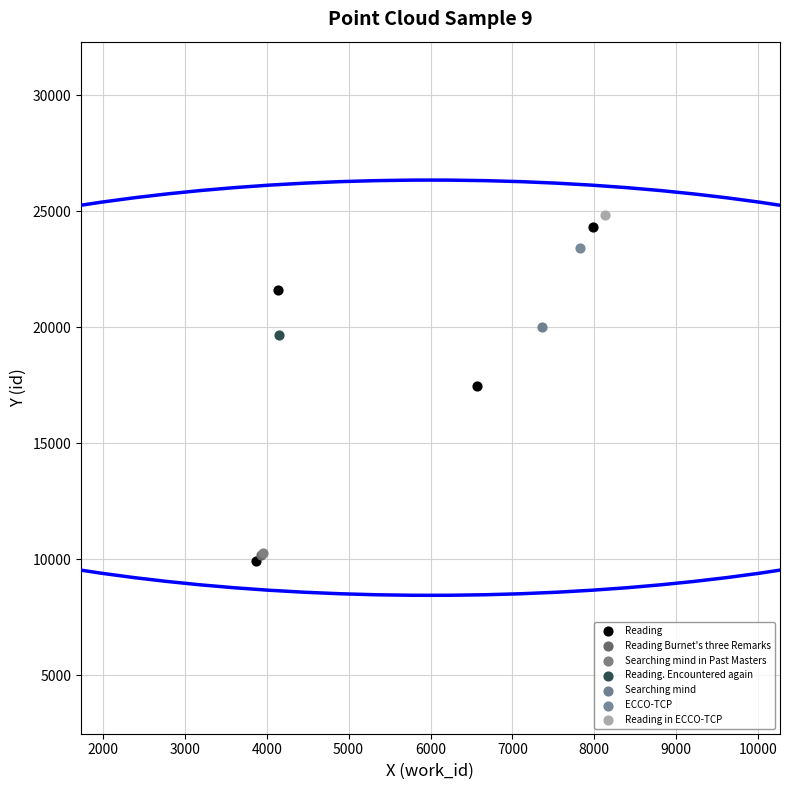

What are all the series names shown in the legend?

Reading, Reading Burnet's three Remarks, Searching mind in Past Masters, Reading. Encountered again, Searching mind, ECCO-TCP, Reading in ECCO-TCP